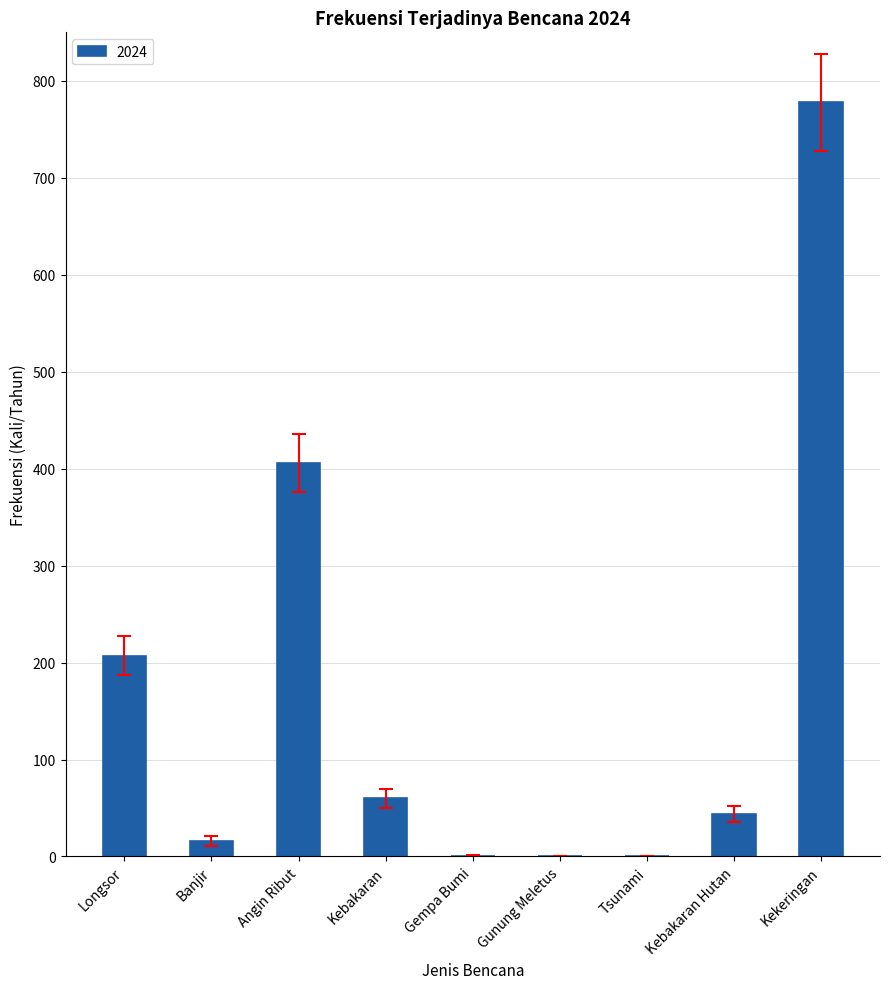

Which label corresponds to the largest value in the chart?

Kekeringan